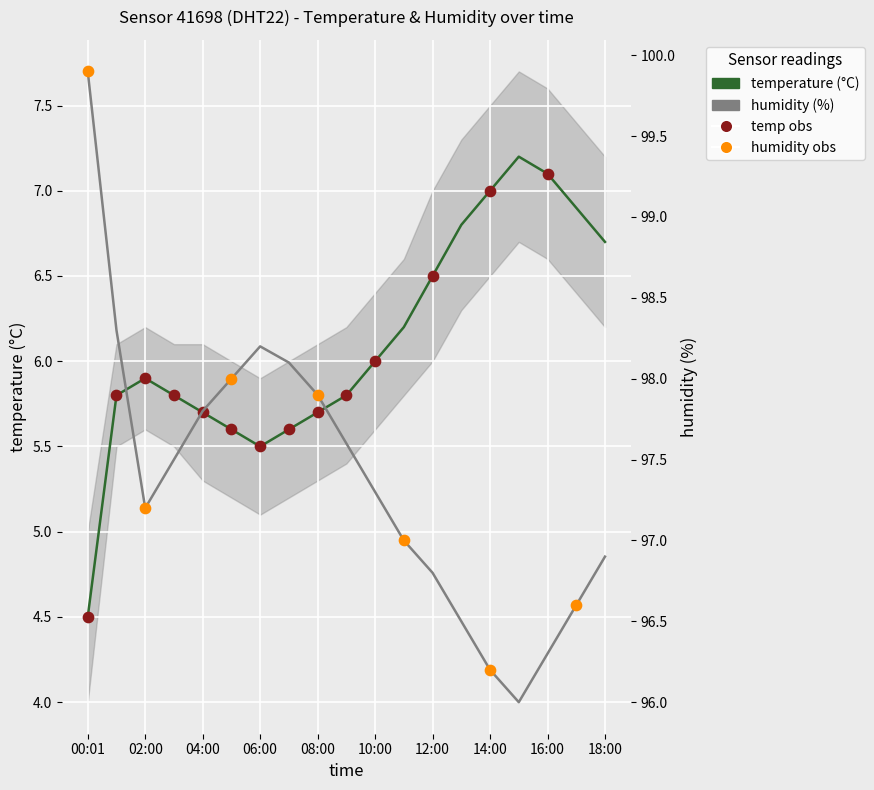

Which series has the largest total across all categories?

humidity